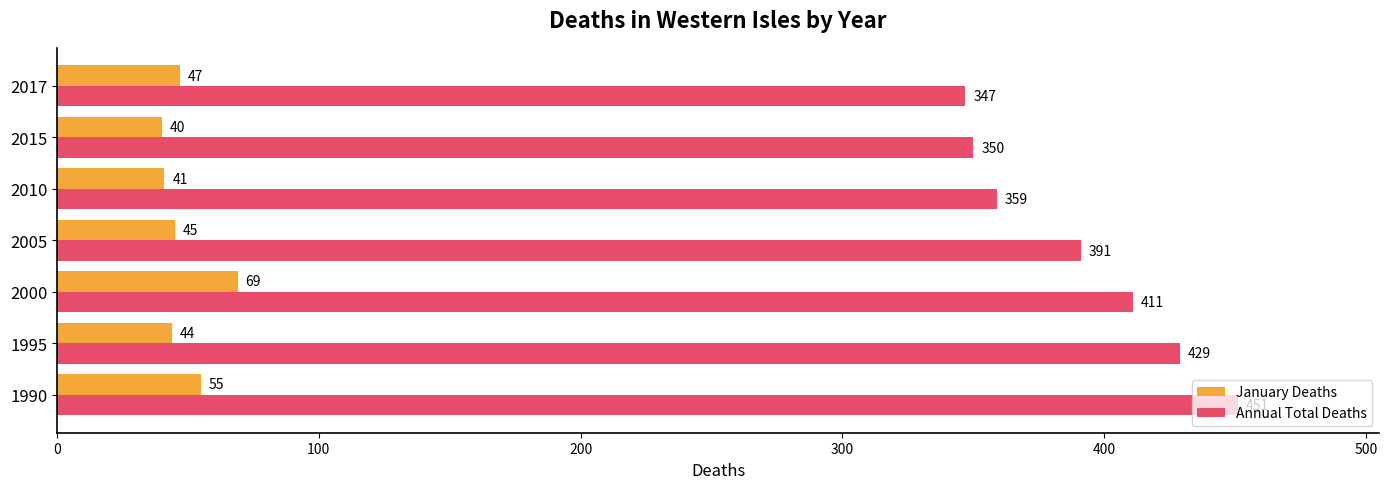

List the series in order of their peak value, lowest first.

January Deaths, Annual Total Deaths